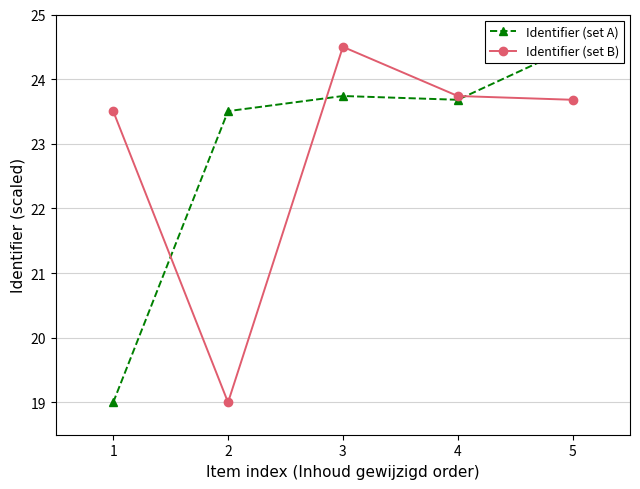

Which series changed the most between 2 and 3?

Identifier (set B)